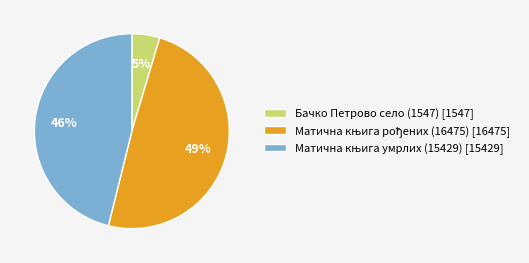

Is there a majority slice in this chart?

No